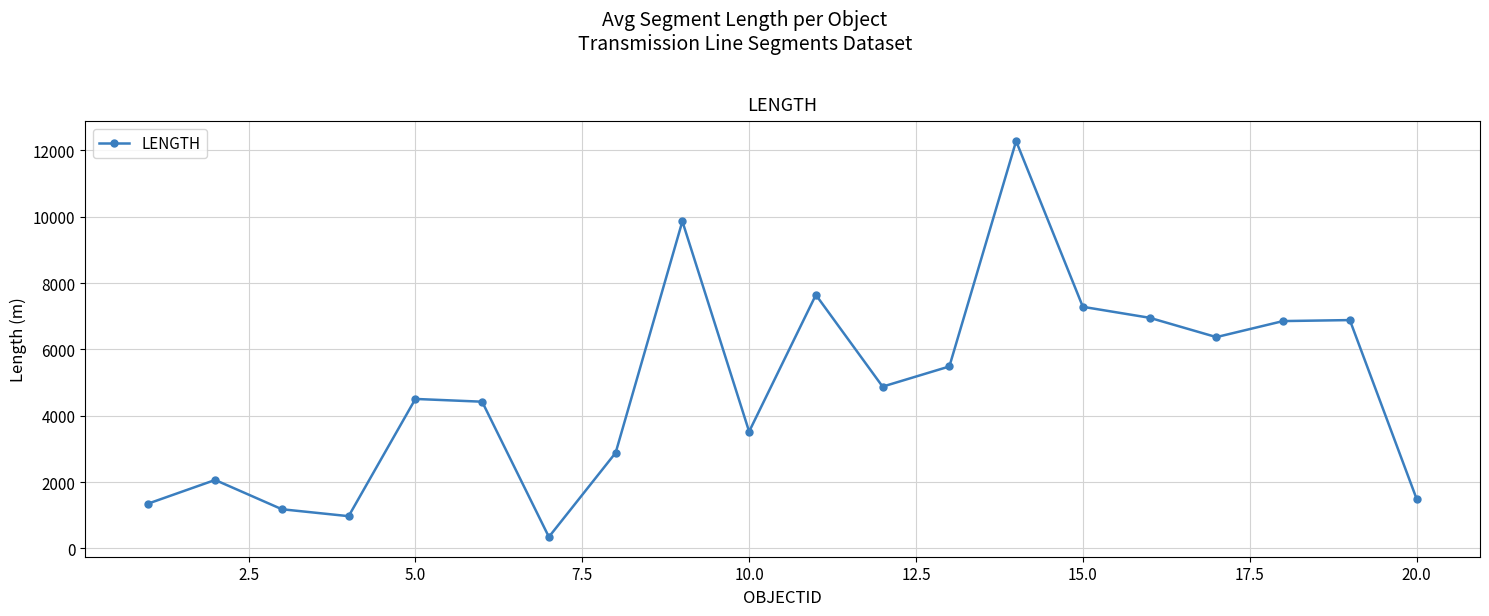

How many interior local valleys (lower than both neighbors) does the data have?

5